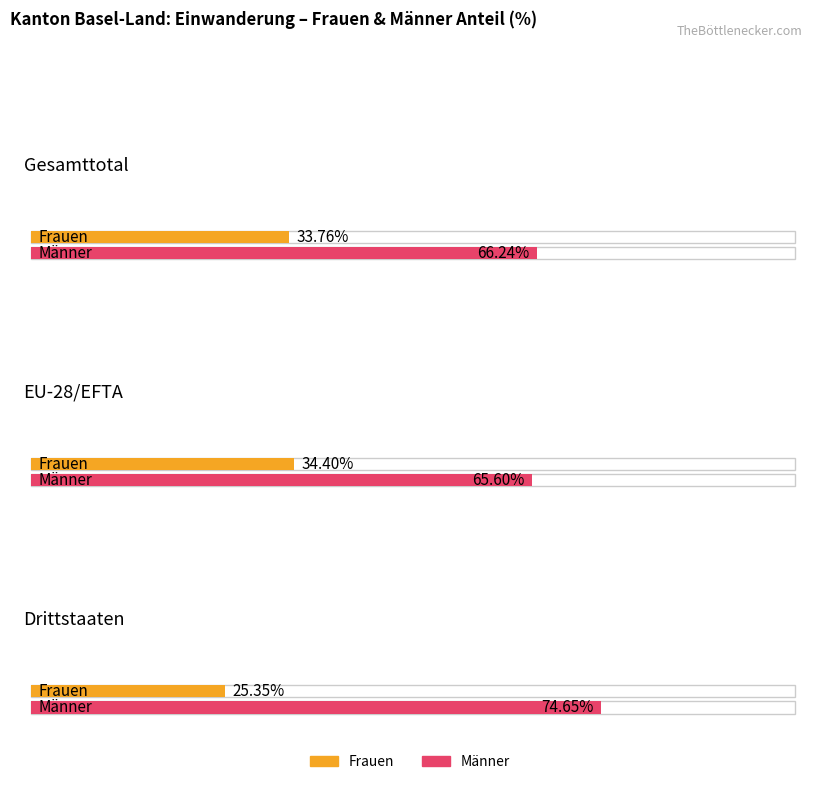

What position from the right is Gesamttotal?

3